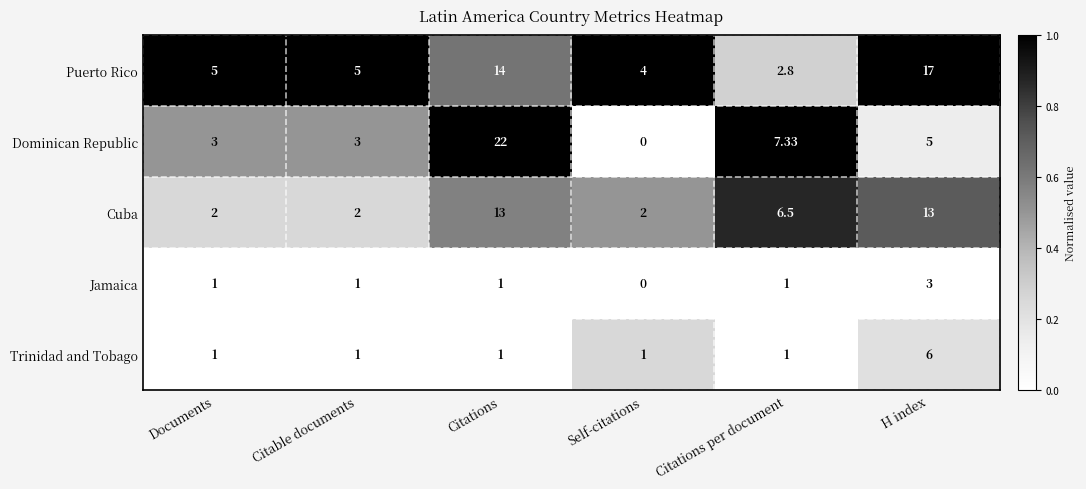

Between Citations per document and H index, which series saw the biggest shift?

Puerto Rico